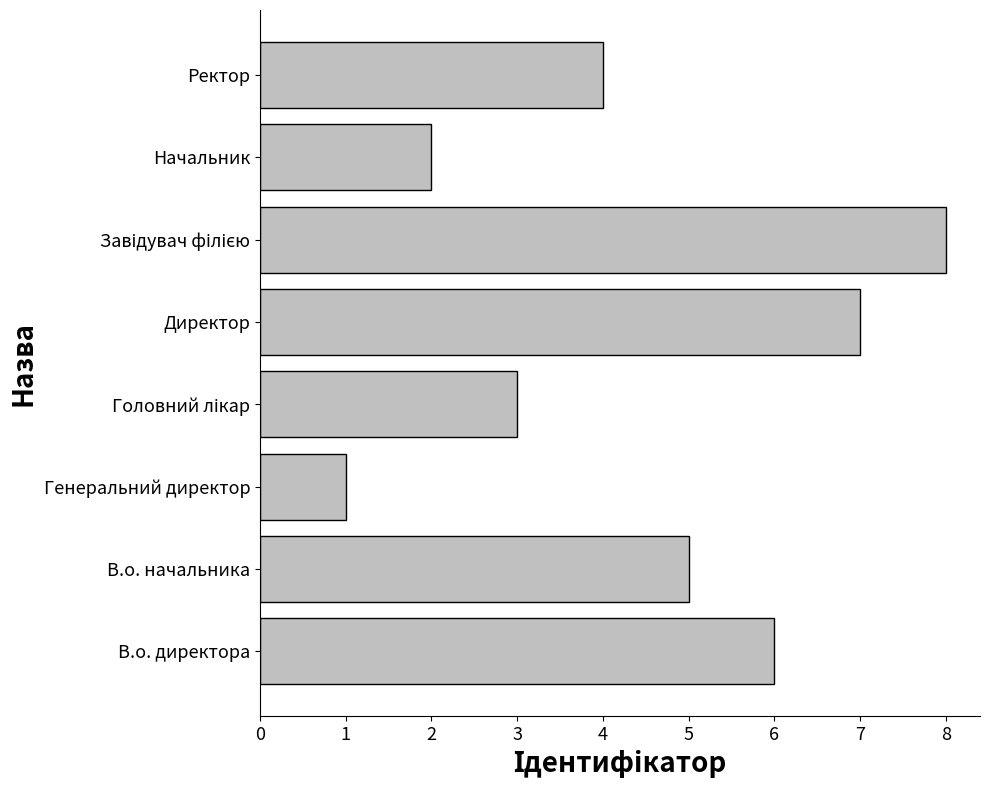

Are the bars grouped side by side (vs. stacked)?

No